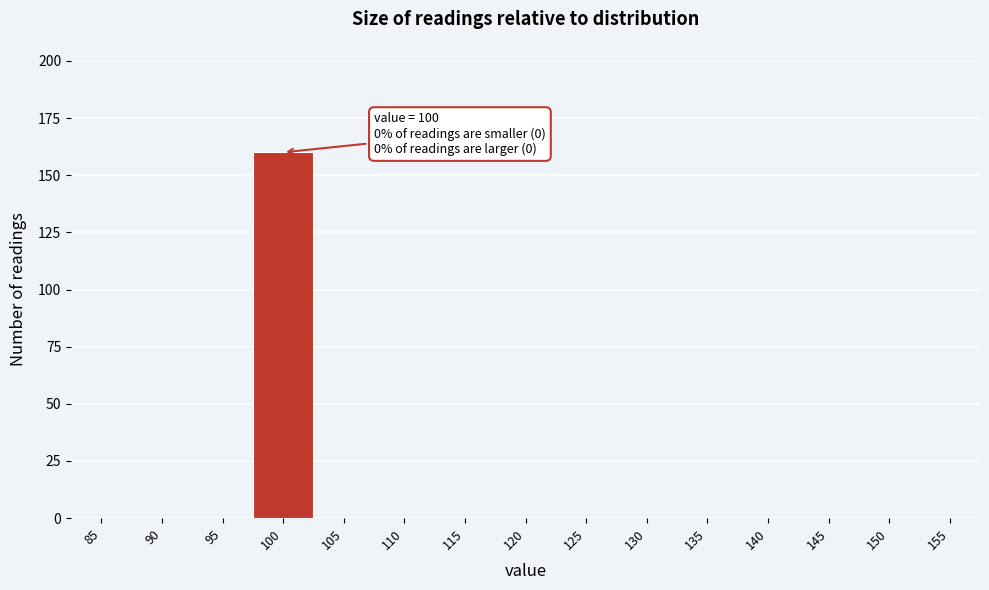

Reading left to right, what are all the values shown in this chart?

85=0	90=0	95=0	100=160	105=0	110=0	115=0	120=0	125=0	130=0	135=0	140=0	145=0	150=0	155=0